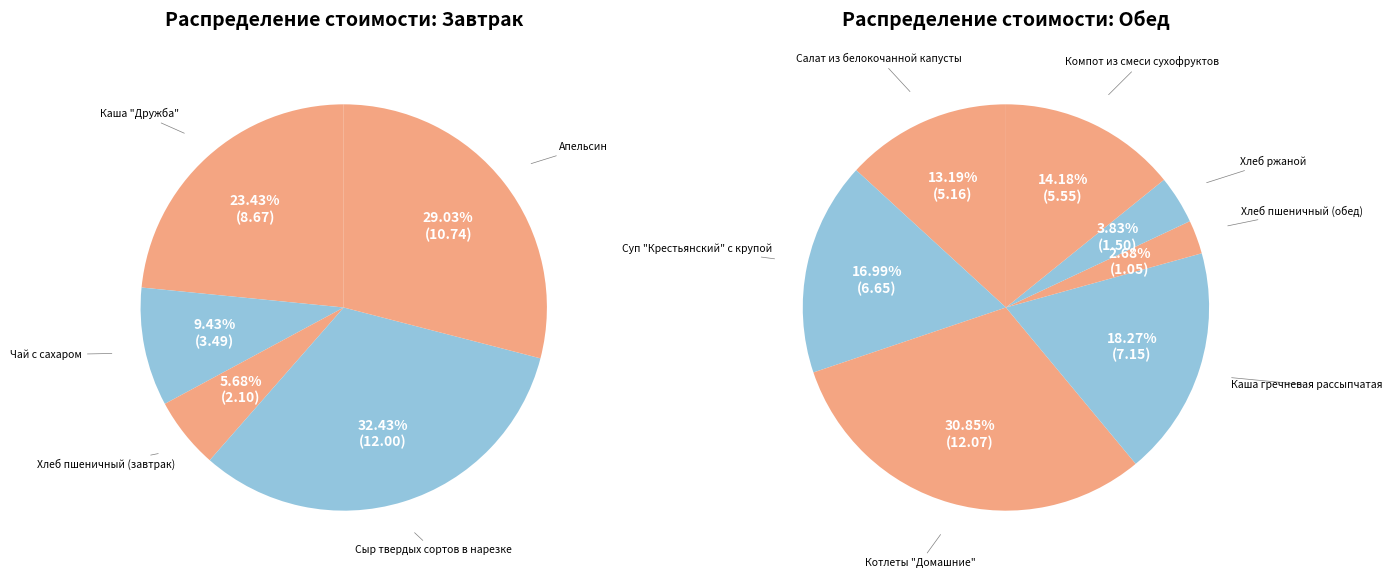

What percentage is NOT represented by Хлеб пшеничный (обед)?

98.6%